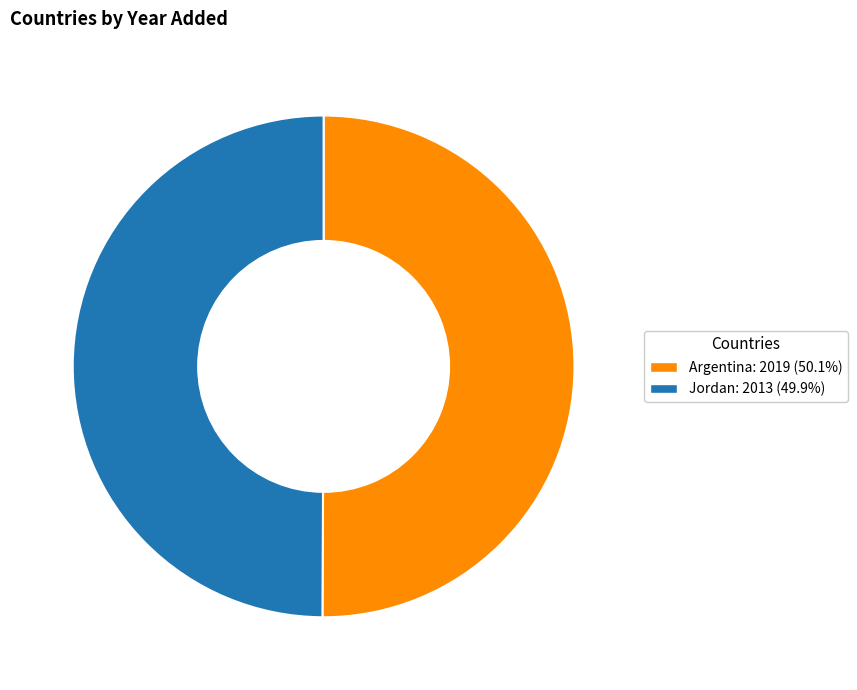

Combined, do Argentina and Jordan account for over 50%?

Yes